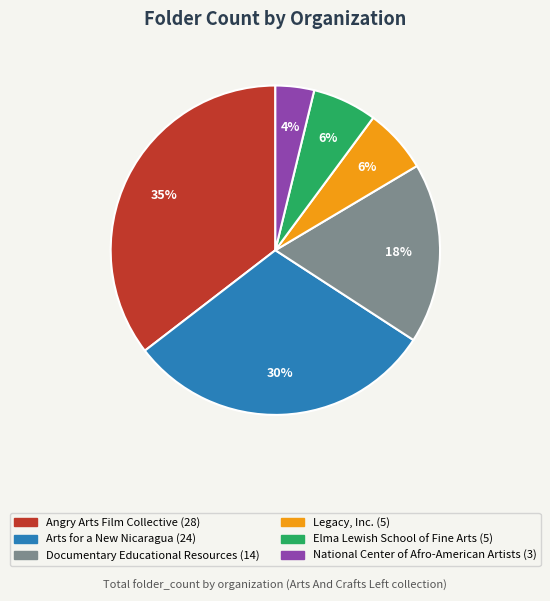

How many slices are in this pie chart?

6